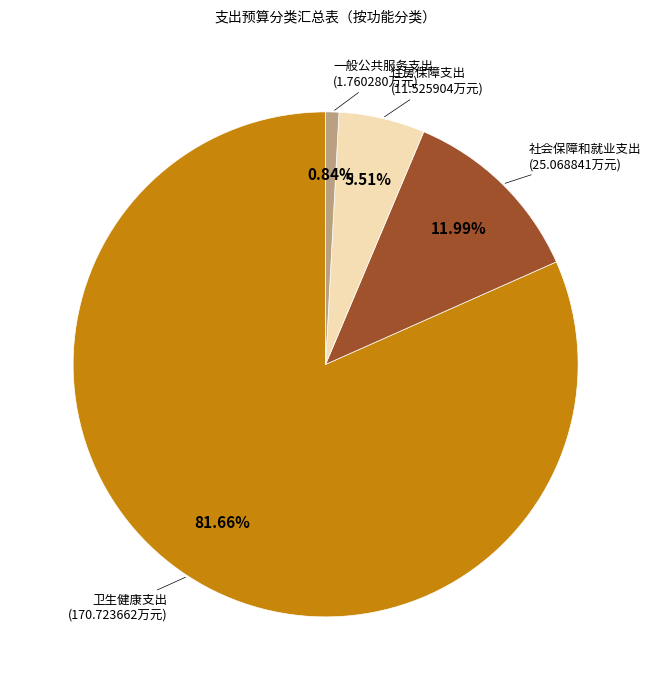

To the nearest percent, what portion does 住房保障支出 represent?

6%